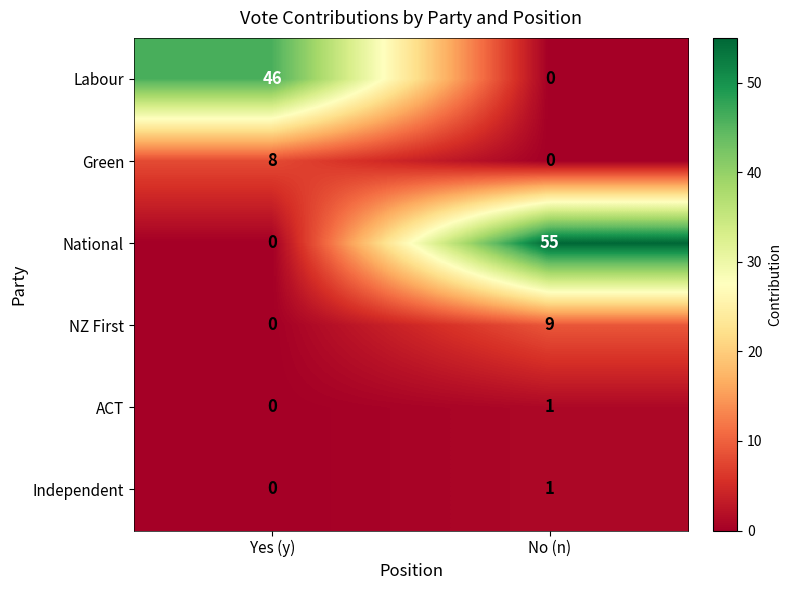

The NZ First series shows 0 at Yes (y). True or false?

True